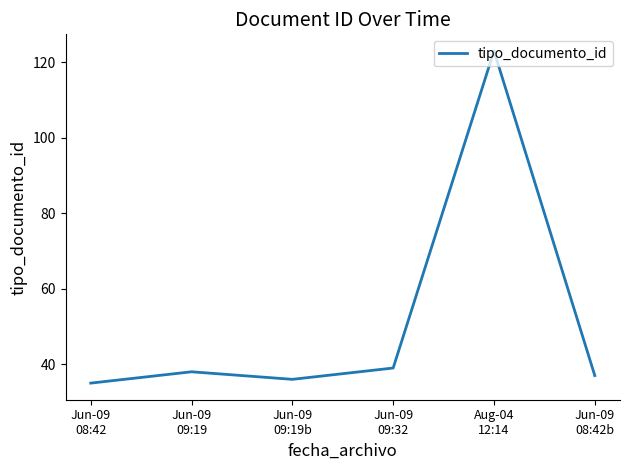

What is the smallest value displayed?

35